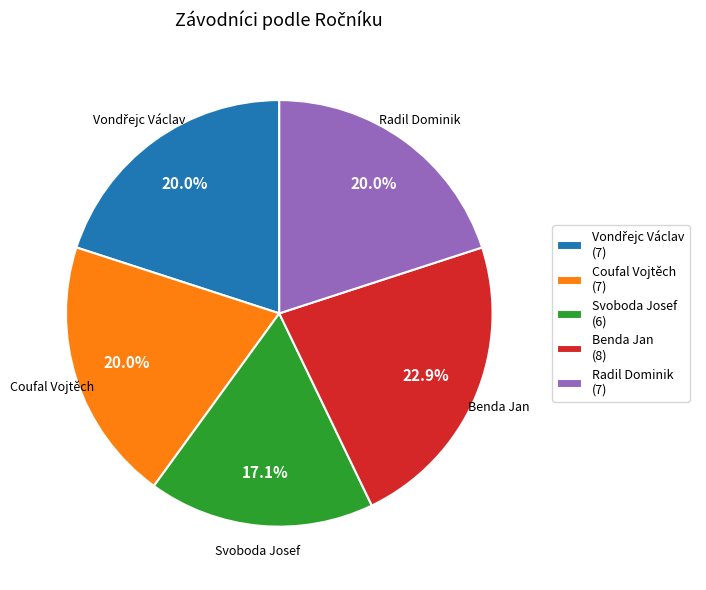

To the nearest percent, what is the average slice percentage?

20%